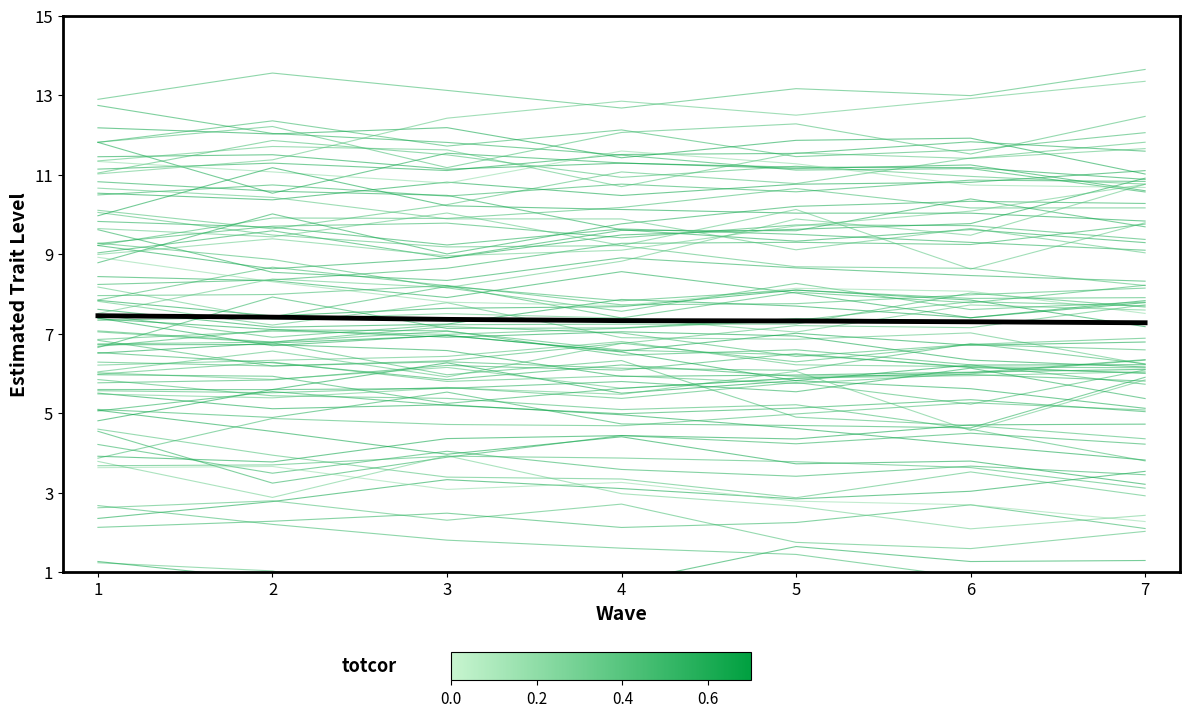

Approximately how many times larger is the value at 7 compared to 6?

1.0